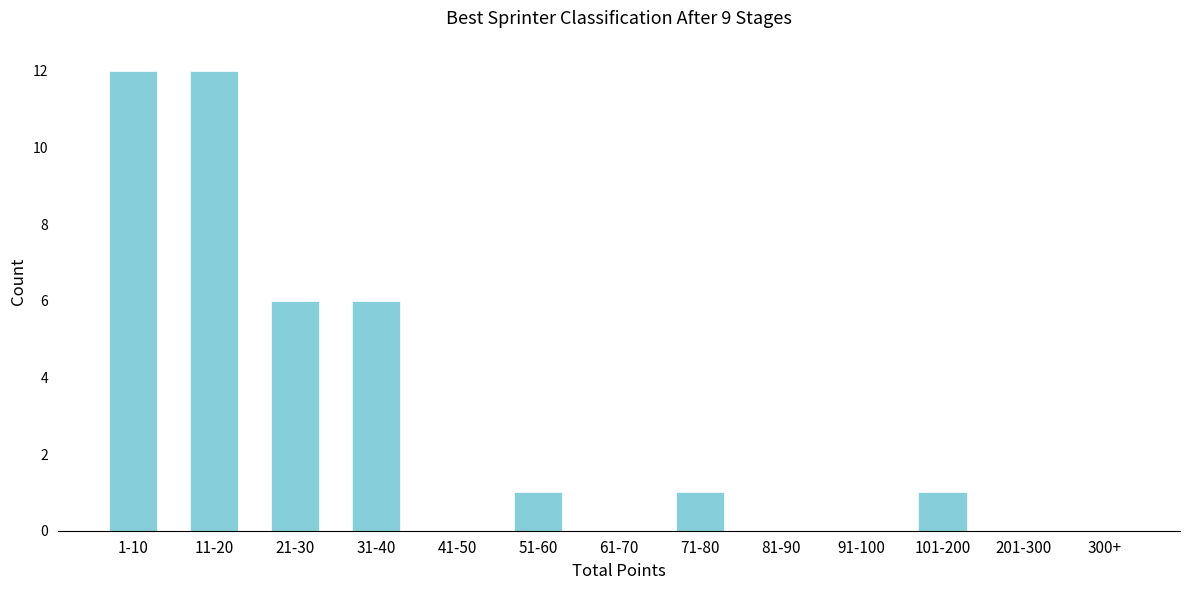

Reading left to right, list all the values displayed in this chart.

1-10=12	11-20=12	21-30=6	31-40=6	41-50=0	51-60=1	61-70=0	71-80=1	81-90=0	91-100=0	101-200=1	201-300=0	300+=0